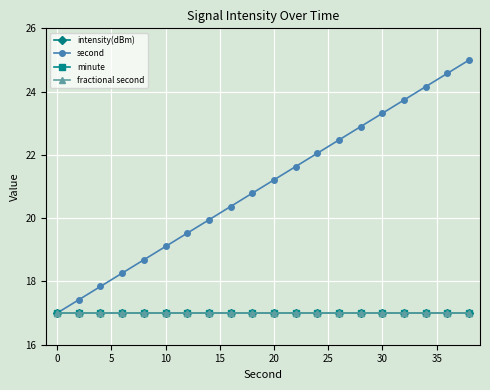

What is the highest value of the intensity(dBm) series?

17.0